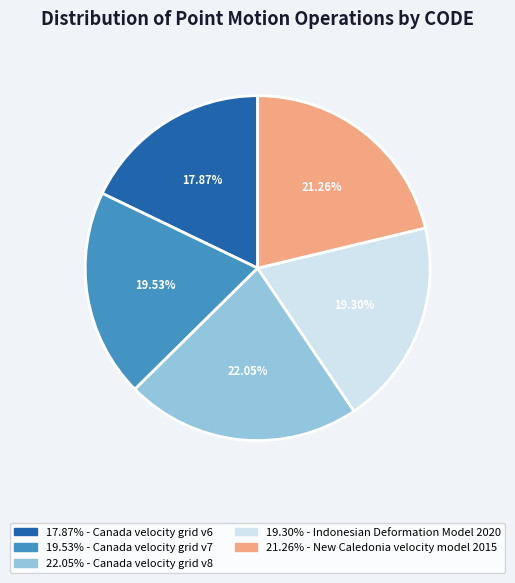

To the nearest percent, what is the difference between the largest and smallest slice percentages?

4%